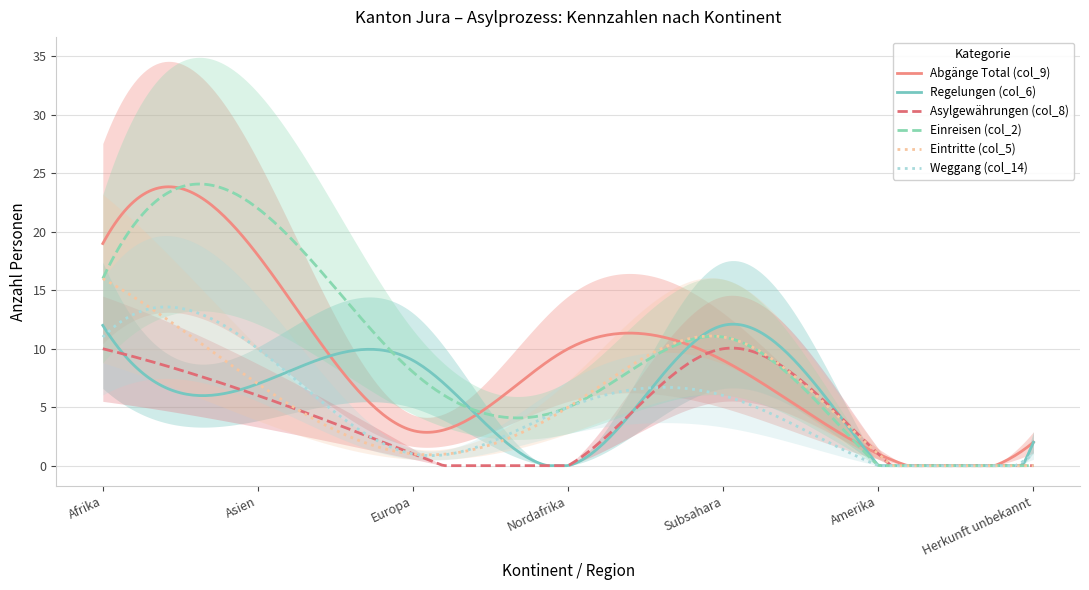

Between which two adjacent categories do Regelungen (col_6) and Abgänge Total (col_9) first intersect?

Asien and Europa